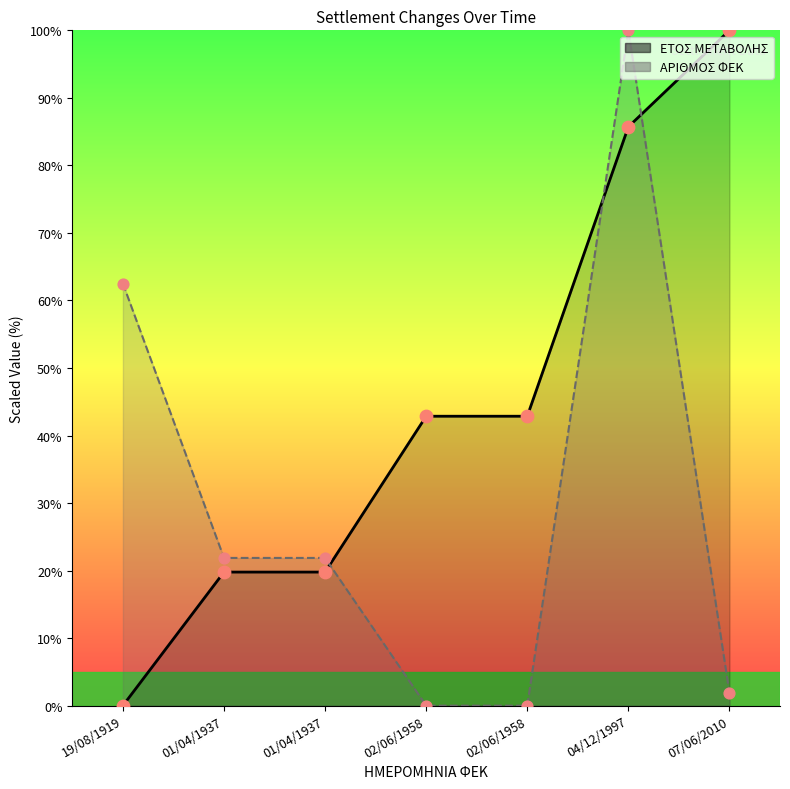

Which series has the largest Y range (max minus min)?

ΕΤΟΣ ΜΕΤΑΒΟΛΗΣ